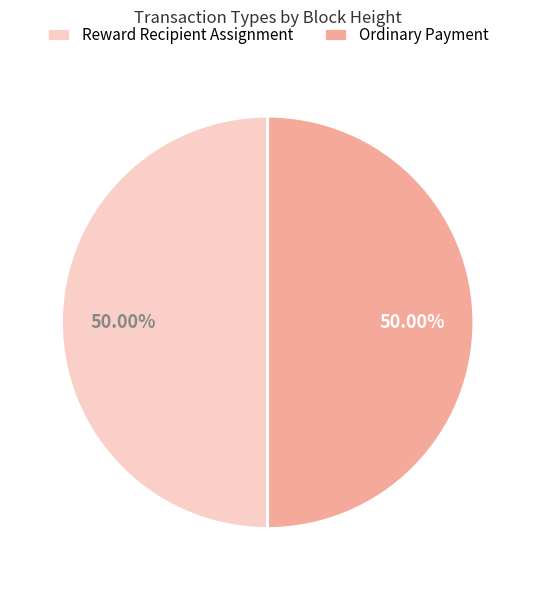

What is the ratio of the value at Reward Recipient Assignment to the value at Ordinary Payment?

1.0